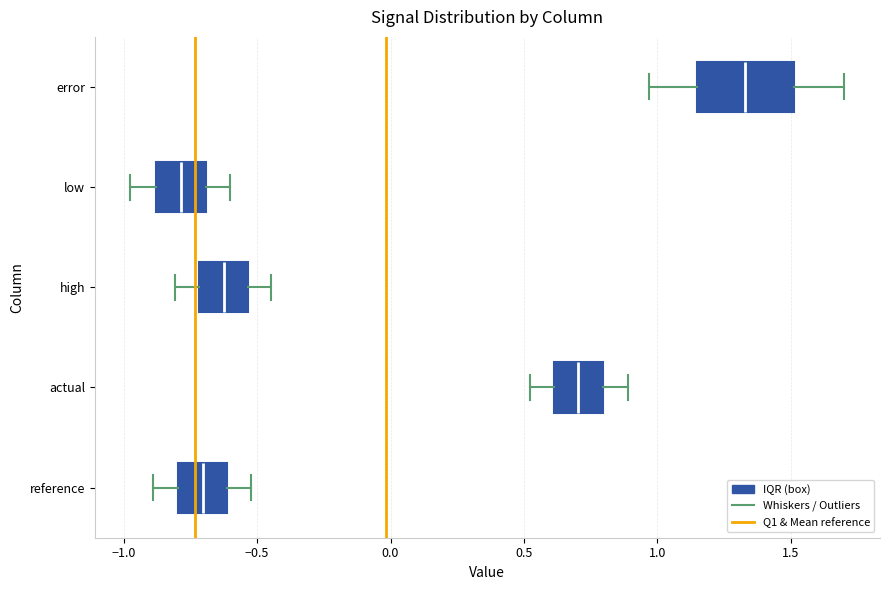

Reading bottom to top, read every box against the x-axis: the position of its median line, the range the box covers, and the ends of its whiskers. The values are not printed on the chart, so give them approximately, as read against the axis.

reference: median -0.70, box -0.80 to -0.60, whiskers -0.90 to -0.50
actual: median 0.70, box 0.60 to 0.80, whiskers 0.50 to 0.90
high: median -0.60, box -0.70 to -0.55, whiskers -0.80 to -0.45
low: median -0.80, box -0.90 to -0.70, whiskers -0.95 to -0.60
error: median 1.35, box 1.15 to 1.50, whiskers 0.95 to 1.70